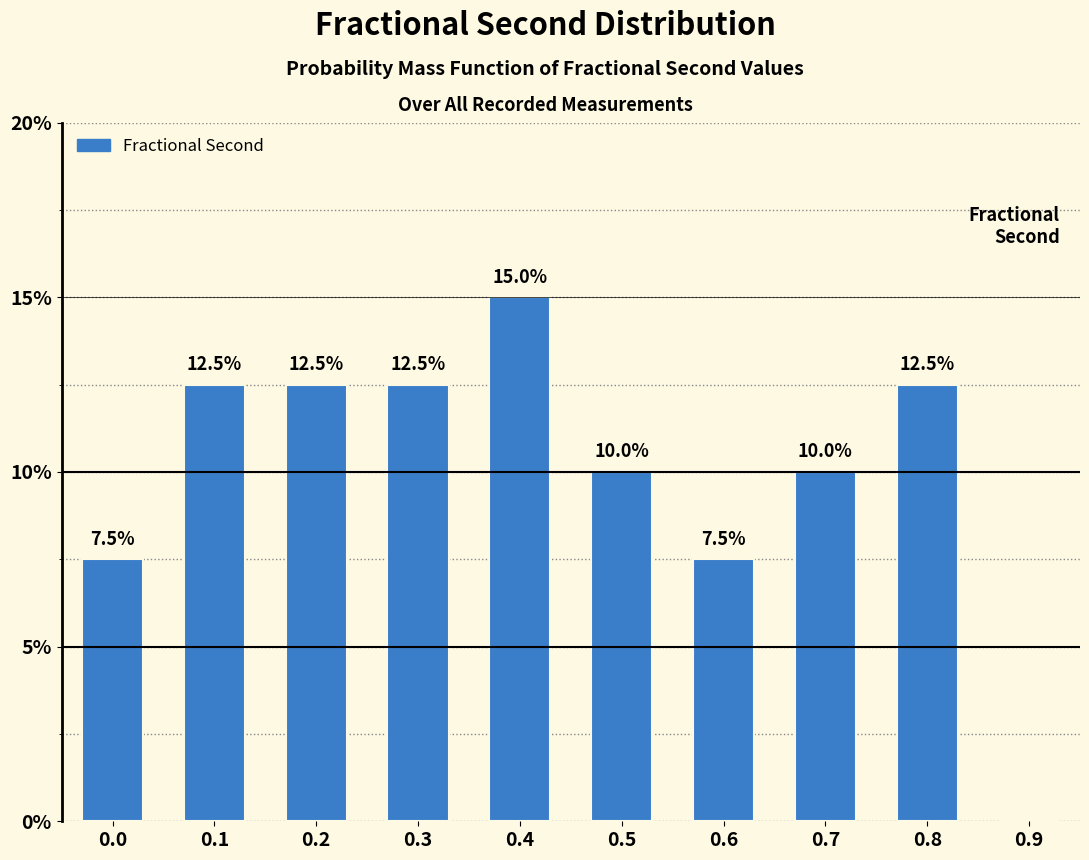

Reading left to right, transcribe all the data shown in this chart.

0.0=7.5	0.1=12.5	0.2=12.5	0.3=12.5	0.4=15.0	0.5=10.0	0.6=7.5	0.7=10.0	0.8=12.5	0.9=0.0